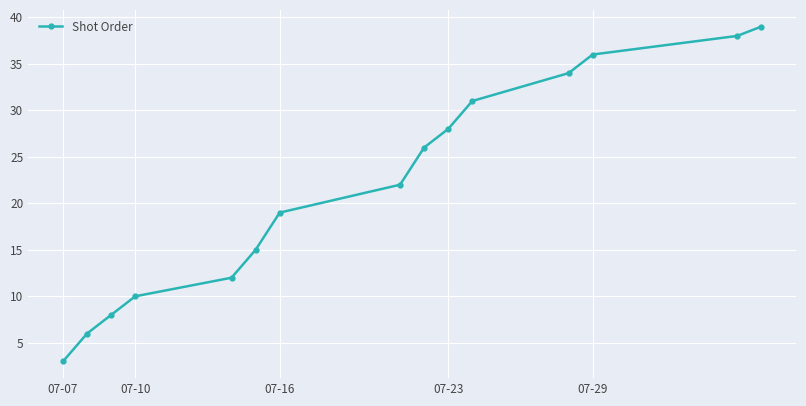

What is the difference between the second highest and second lowest values?

32